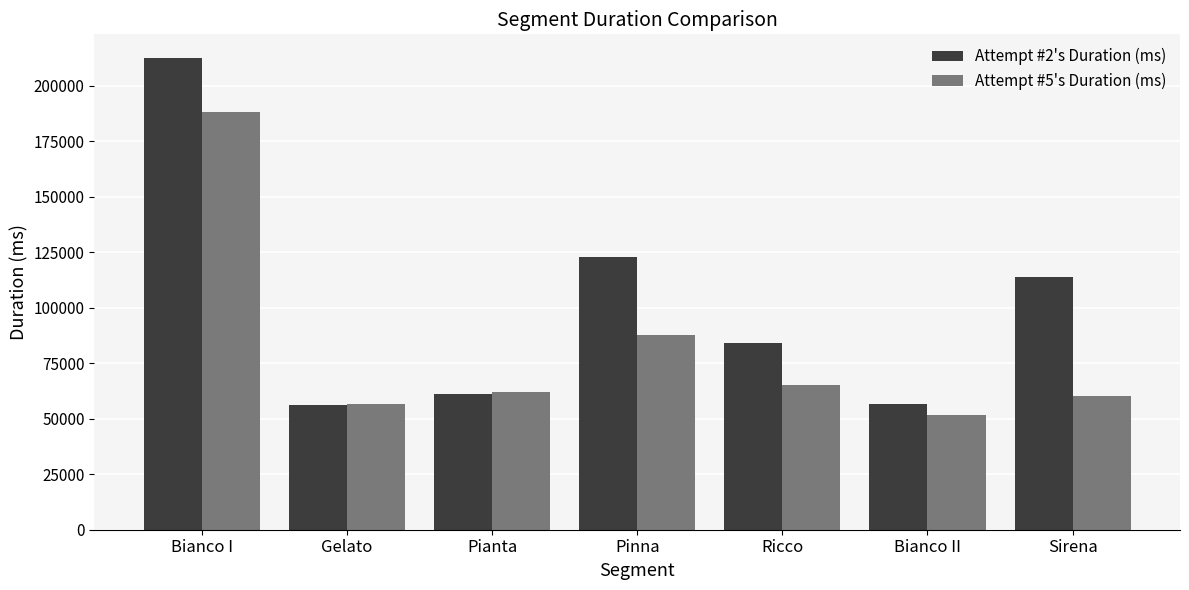

True or false: Attempt #2's Duration (ms) has a value of 122710 at Pinna.

True